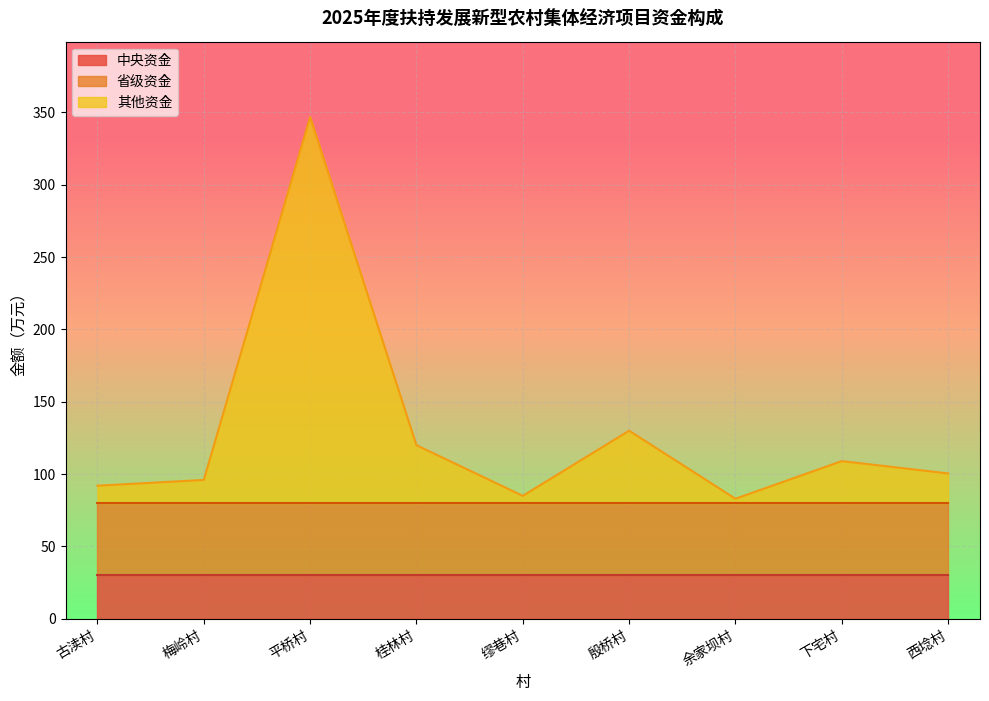

True or false: 中央资金 has a value of 30.0 at 殷桥村.

True